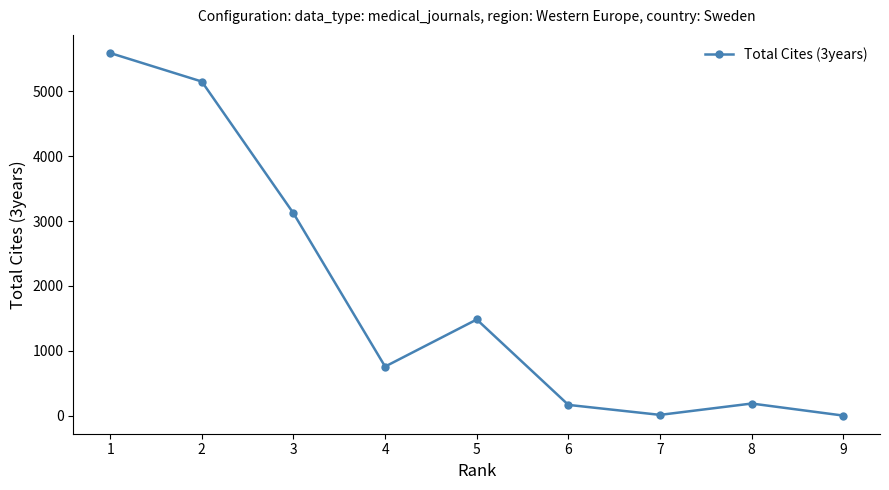

At which category does the data reach its first local valley?

4